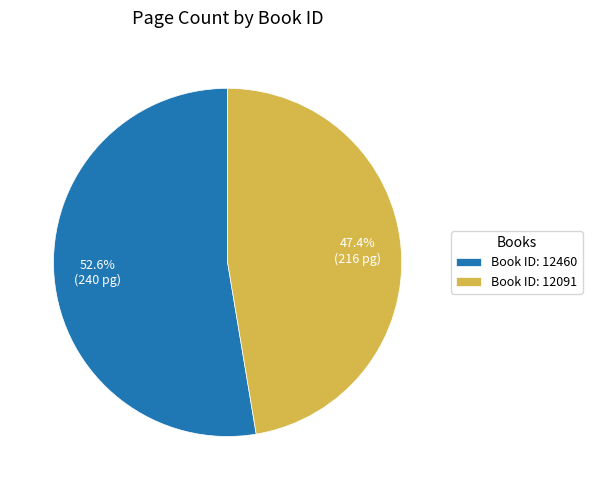

Rank the categories by value from highest to lowest.

Book ID: 12460, Book ID: 12091